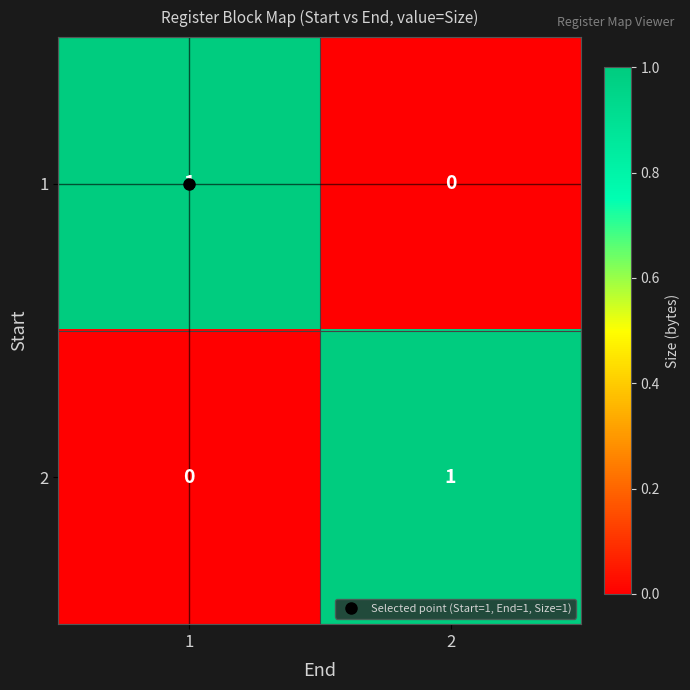

How many distinct data groups are displayed?

2